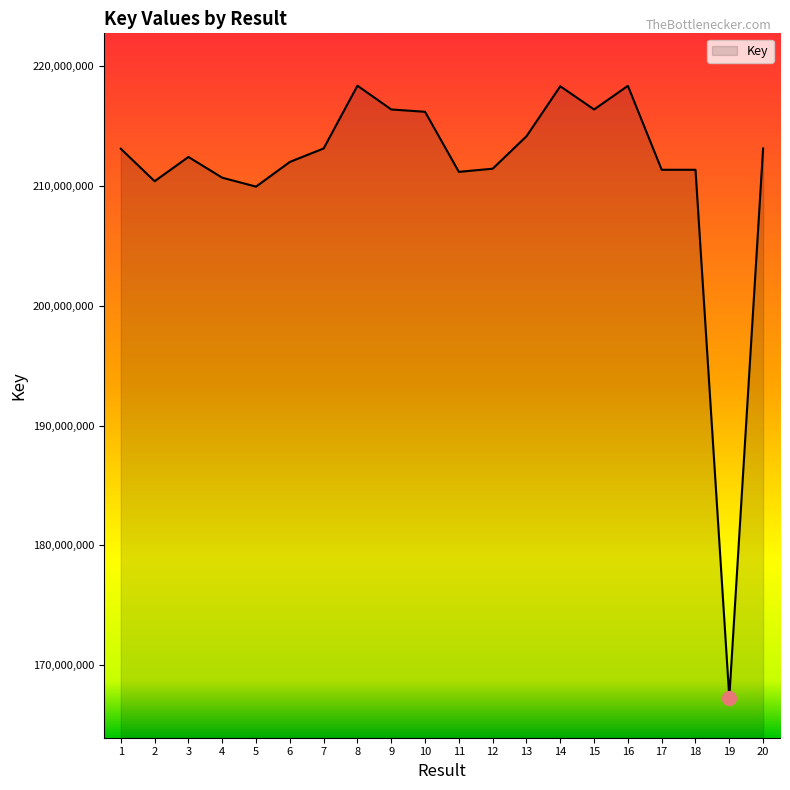

What is the approximate value at 5, to the nearest 10?

209921490